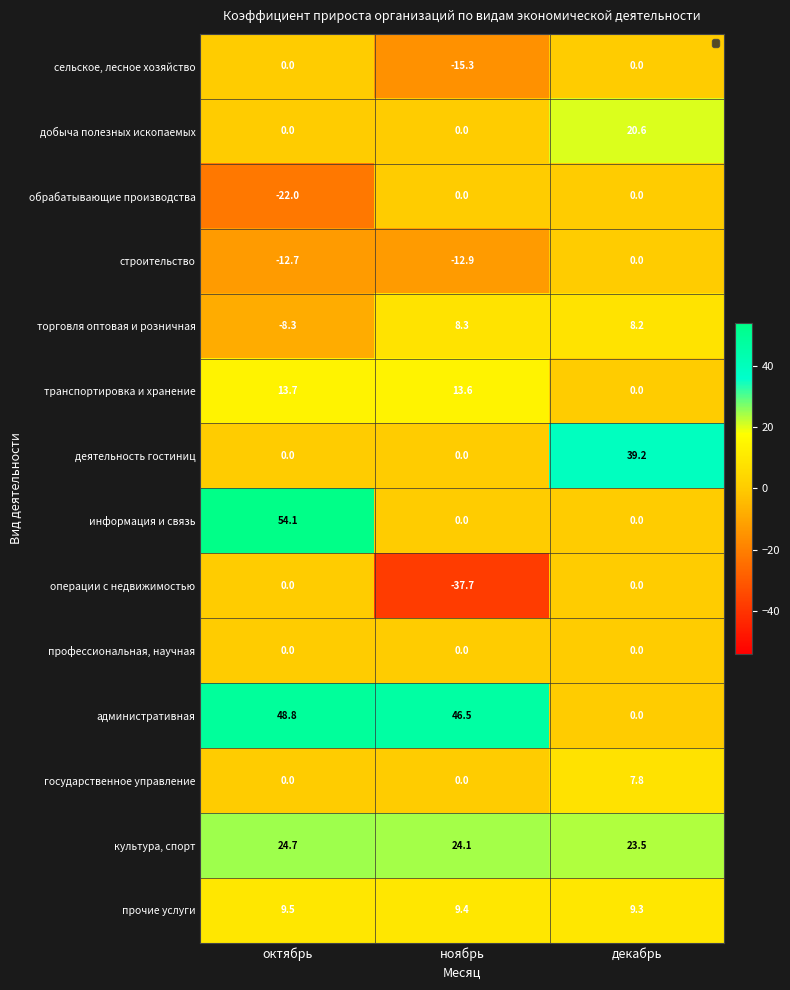

True or false: строительство has a value of 7.2 at декабрь.

False